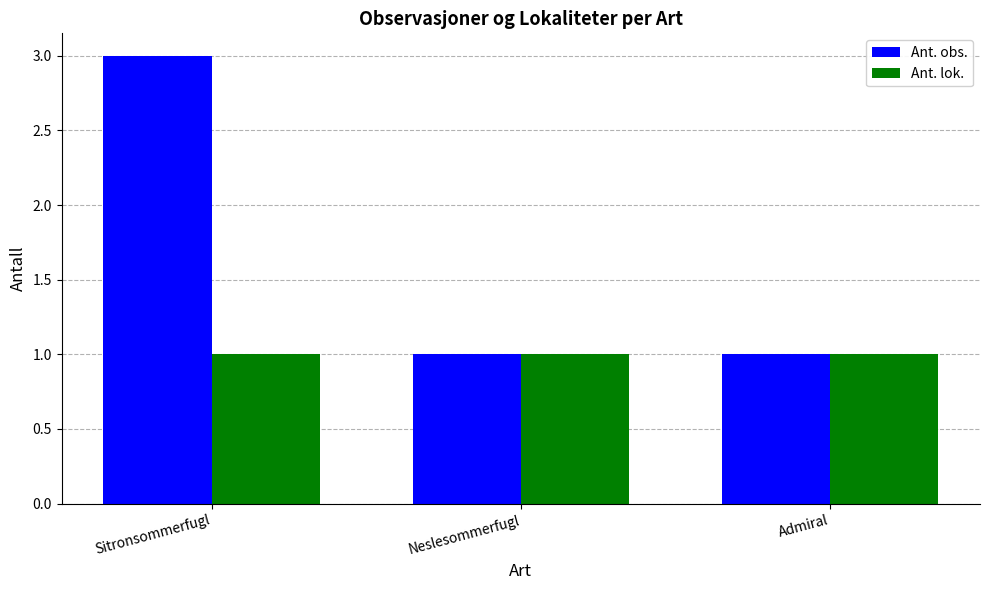

Reading right to left, extract all data points from this chart.

Ant. obs.: 1	1	3
Ant. lok.: 1	1	1